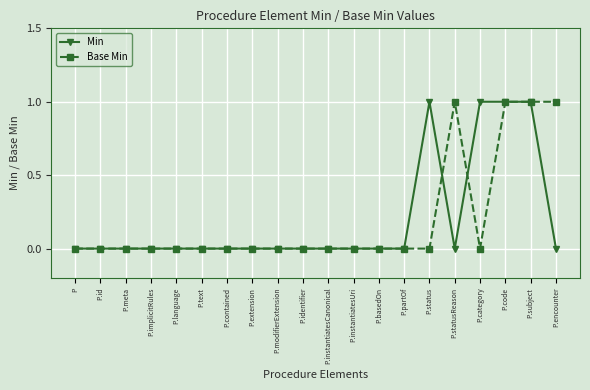

Is the value of Base Min at P.statusReason greater than the value of Min at P.statusReason?

Yes